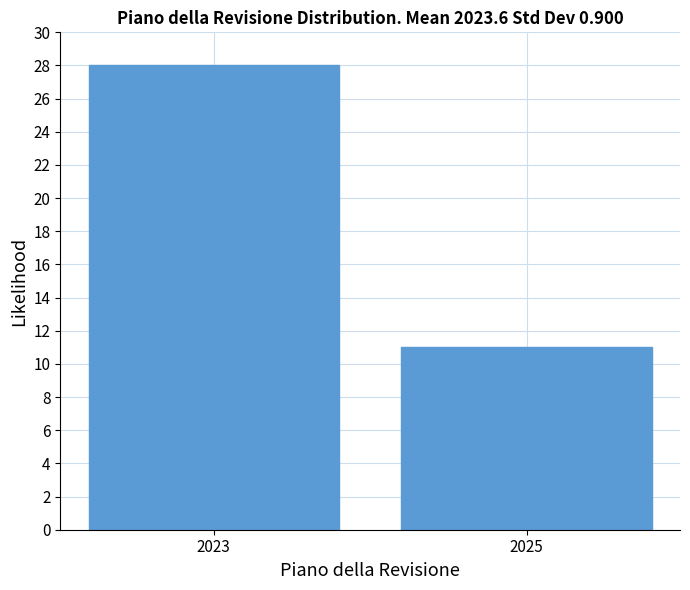

Reading right to left, what are all the values shown in this chart?

11	28